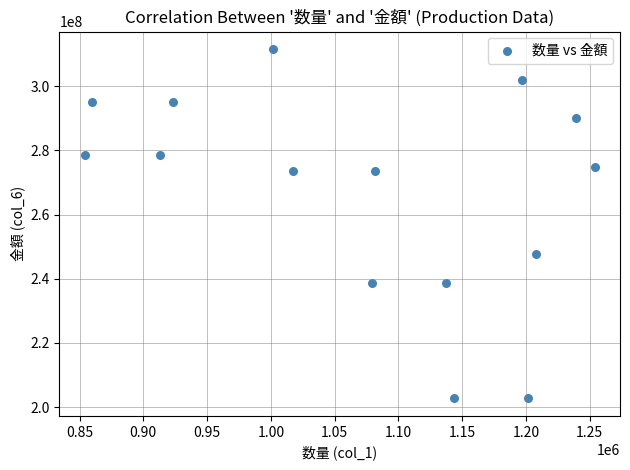

What Y value in the scatter plot is closest to 257167085?

247866744.0